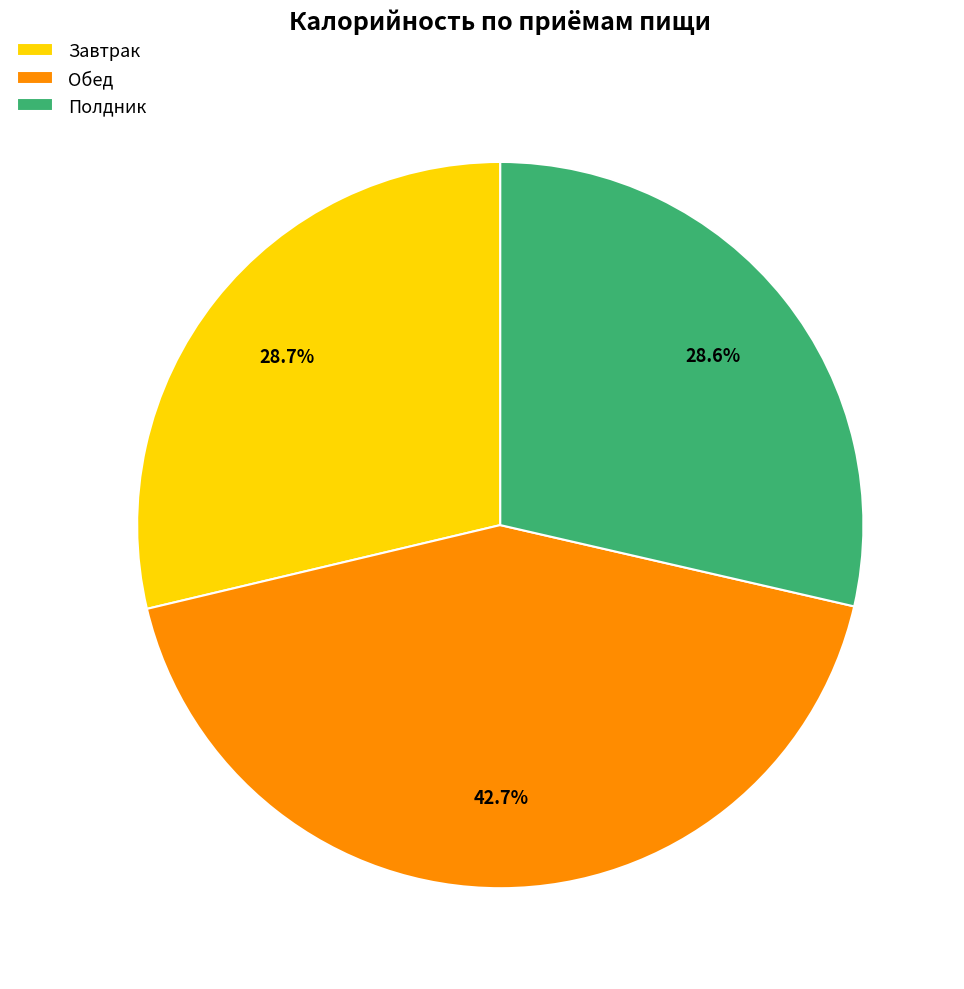

What is the largest slice in the pie chart?

Обед